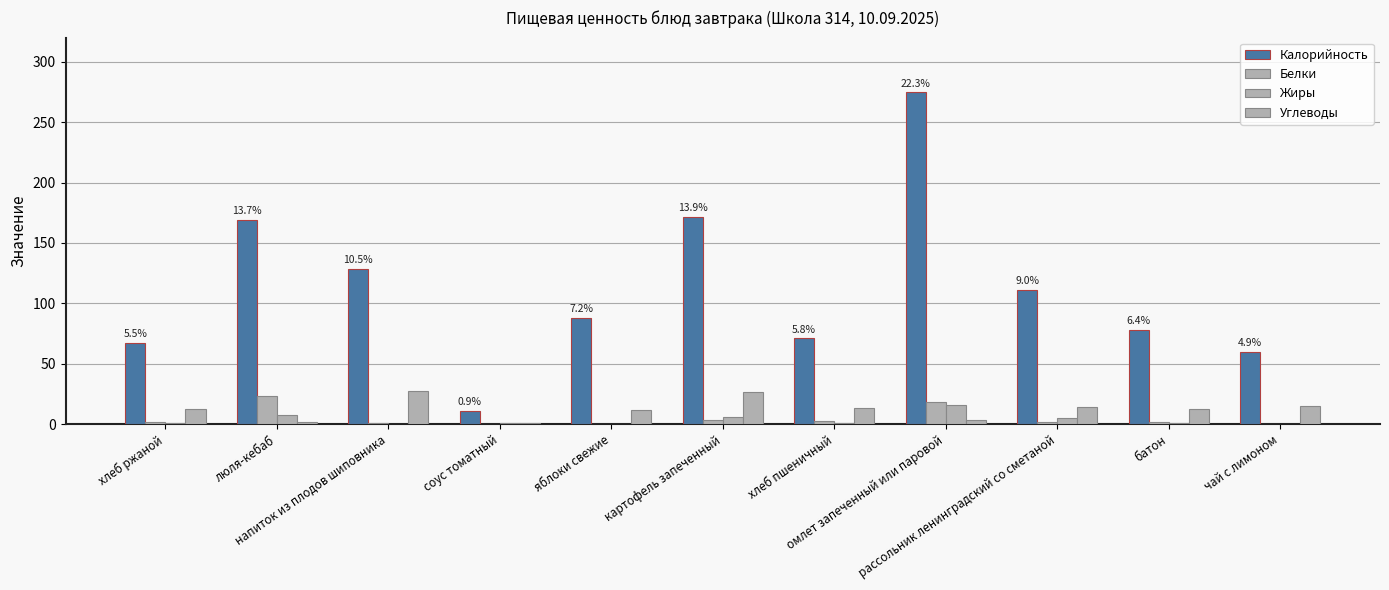

Count the number of categories in the chart.

11